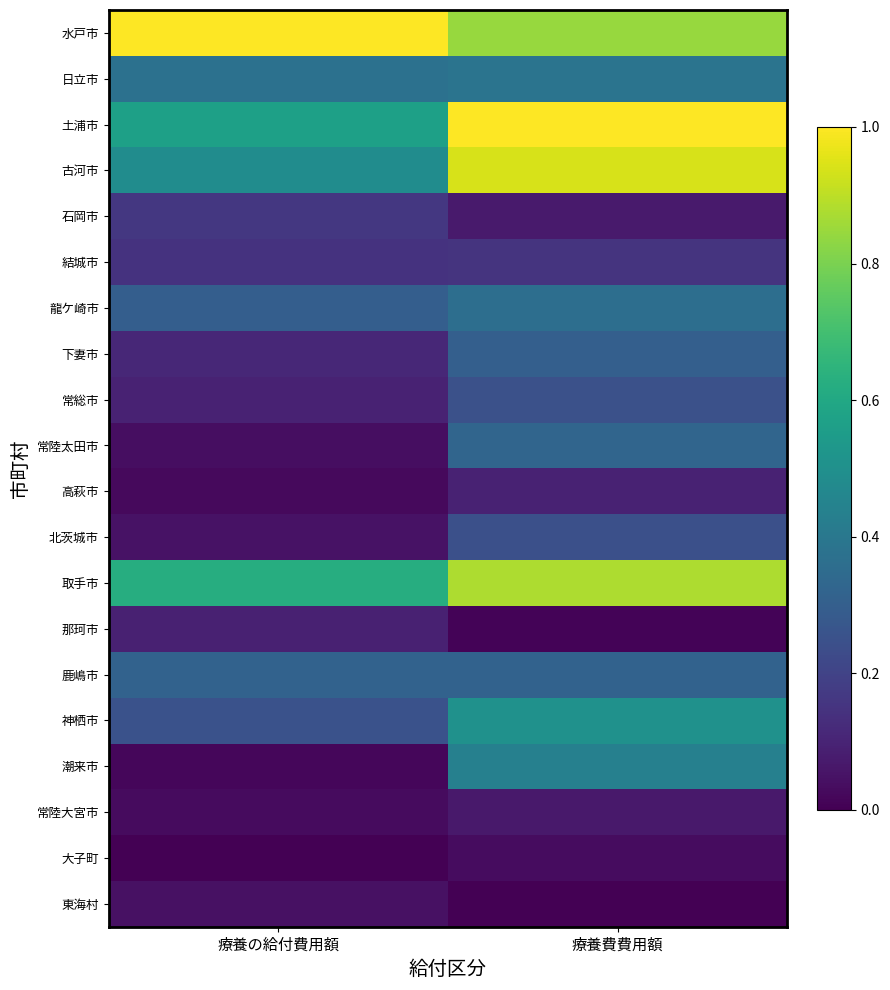

Reading right to left, what are all the values shown in this chart?

水戸市: 療養費費用額=0.8	療養の給付費用額=1.0
日立市: 療養費費用額=0.4	療養の給付費用額=0.4
土浦市: 療養費費用額=1.0	療養の給付費用額=0.6
古河市: 療養費費用額=0.9	療養の給付費用額=0.5
石岡市: 療養費費用額=0.1	療養の給付費用額=0.2
結城市: 療養費費用額=0.2	療養の給付費用額=0.1
龍ケ崎市: 療養費費用額=0.4	療養の給付費用額=0.3
下妻市: 療養費費用額=0.3	療養の給付費用額=0.1
常総市: 療養費費用額=0.2	療養の給付費用額=0.1
常陸太田市: 療養費費用額=0.3	療養の給付費用額=0.0
高萩市: 療養費費用額=0.1	療養の給付費用額=0.0
北茨城市: 療養費費用額=0.2	療養の給付費用額=0.1
取手市: 療養費費用額=0.9	療養の給付費用額=0.6
那珂市: 療養費費用額=0.0	療養の給付費用額=0.1
鹿嶋市: 療養費費用額=0.3	療養の給付費用額=0.3
神栖市: 療養費費用額=0.5	療養の給付費用額=0.3
潮来市: 療養費費用額=0.4	療養の給付費用額=0.0
常陸大宮市: 療養費費用額=0.1	療養の給付費用額=0.0
大子町: 療養費費用額=0.0	療養の給付費用額=0.0
東海村: 療養費費用額=0.0	療養の給付費用額=0.0